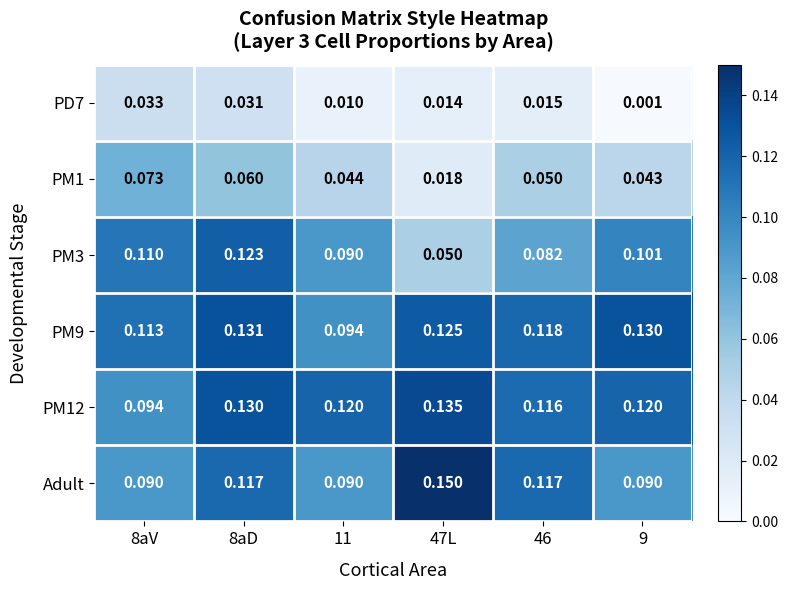

Is the value of PM3 at 8aV greater than the value of PM12 at 9?

No